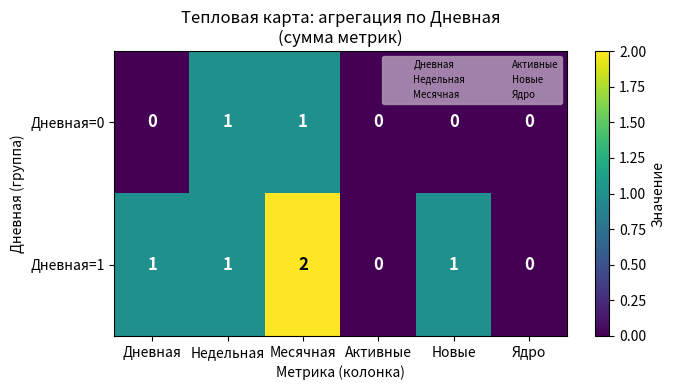

True or false: Дневная=0 has a value of 1 at Недельная.

True